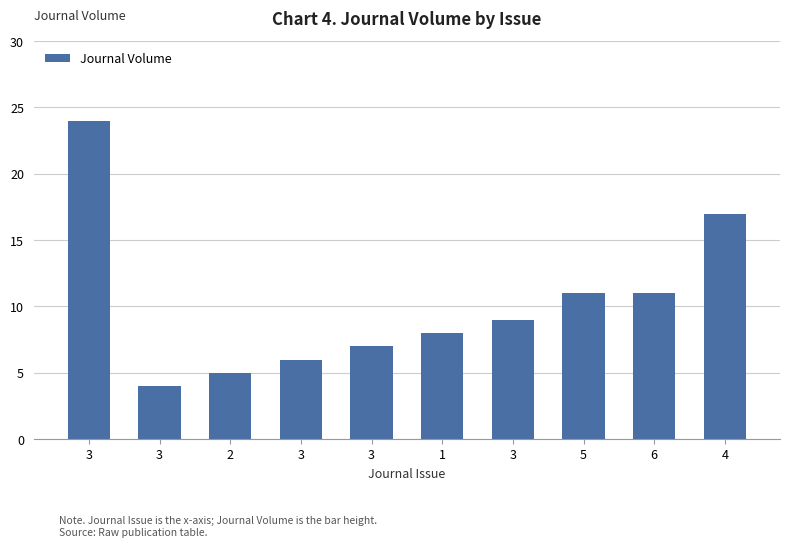

What is the average value?

10